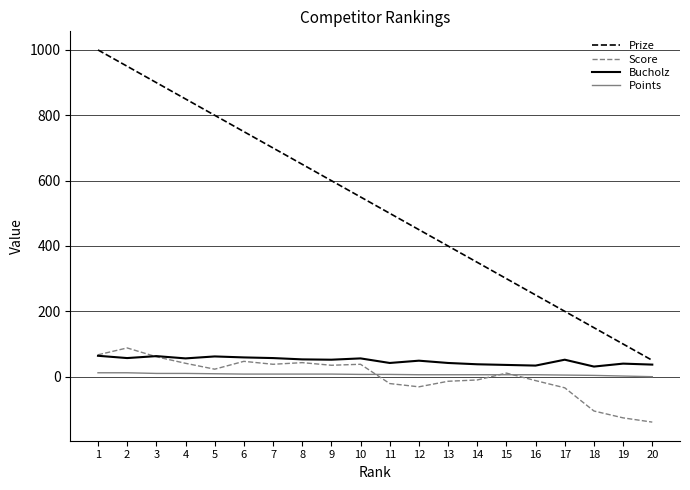

True or false: Score and Prize intersect in this chart.

False